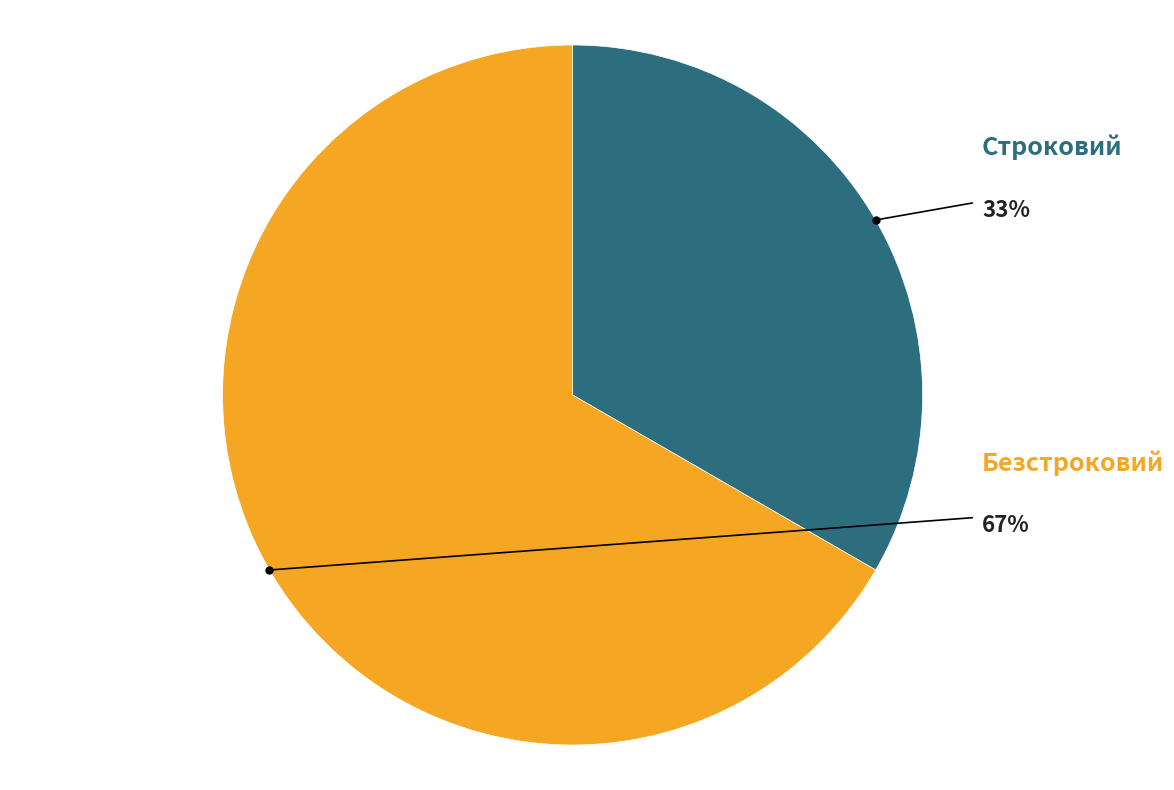

What percentage is the Строковий slice, to the nearest percent?

33%